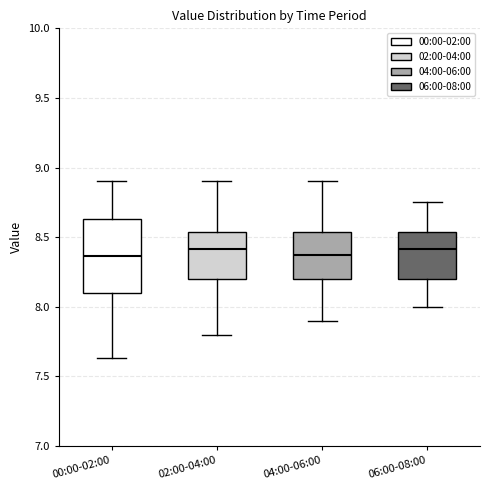

Reading left to right, read every box against the y-axis: the position of its median line, the range the box covers, and the ends of its whiskers. The values are not printed on the chart, so give them approximately, as read against the axis.

00:00-02:00: median 8.35, box 8.10 to 8.65, whiskers 7.65 to 8.90
02:00-04:00: median 8.40, box 8.20 to 8.55, whiskers 7.80 to 8.90
04:00-06:00: median 8.40, box 8.20 to 8.55, whiskers 7.90 to 8.90
06:00-08:00: median 8.40, box 8.20 to 8.55, whiskers 8.00 to 8.75